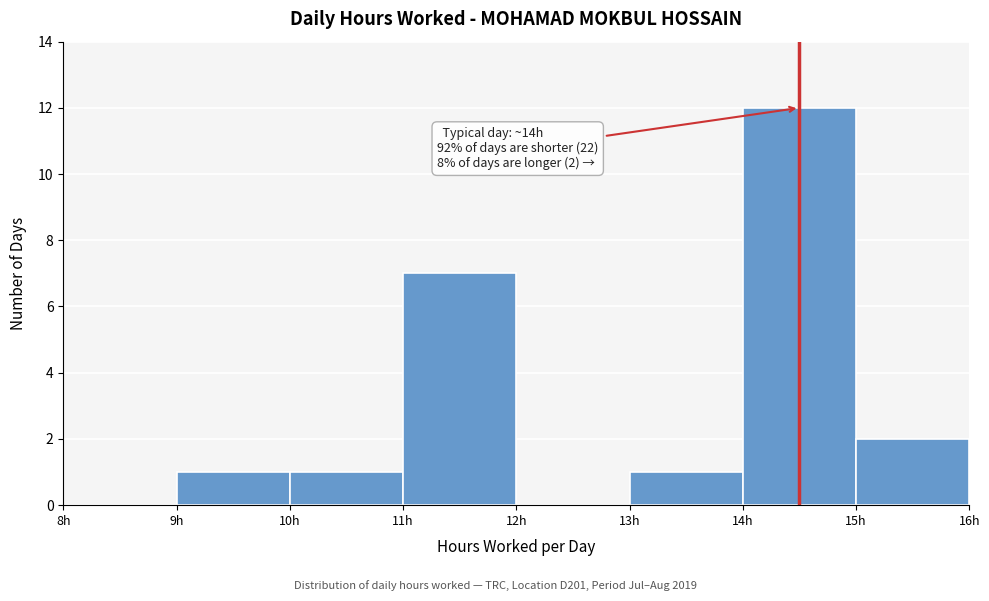

Over which range of the x-axis is the bar tallest?

14 to 15